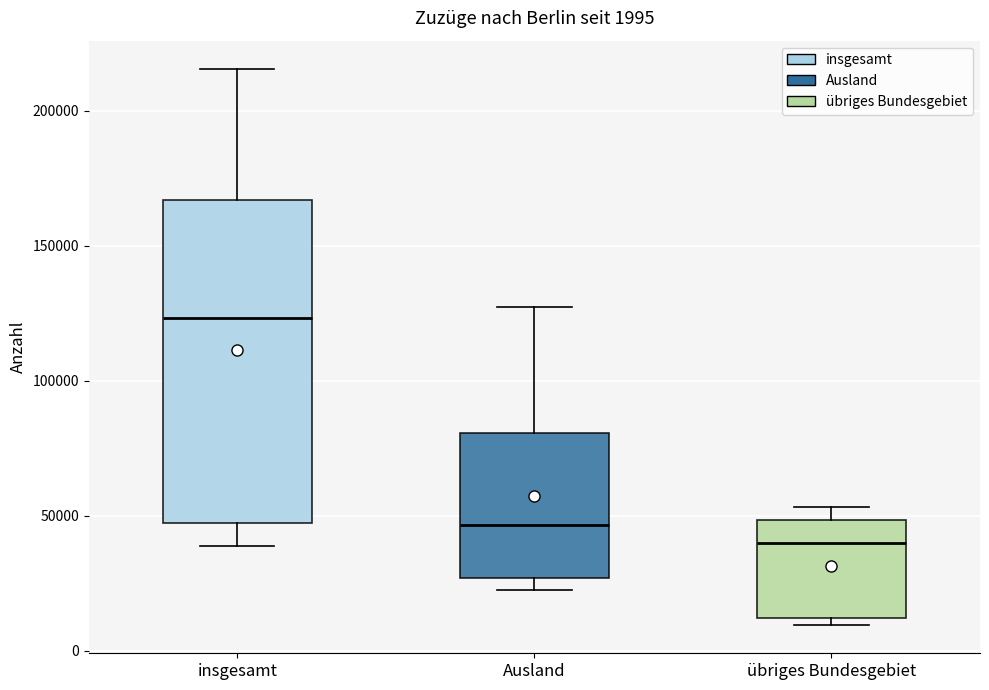

Which box is the tallest, from its lower edge to its upper edge?

insgesamt